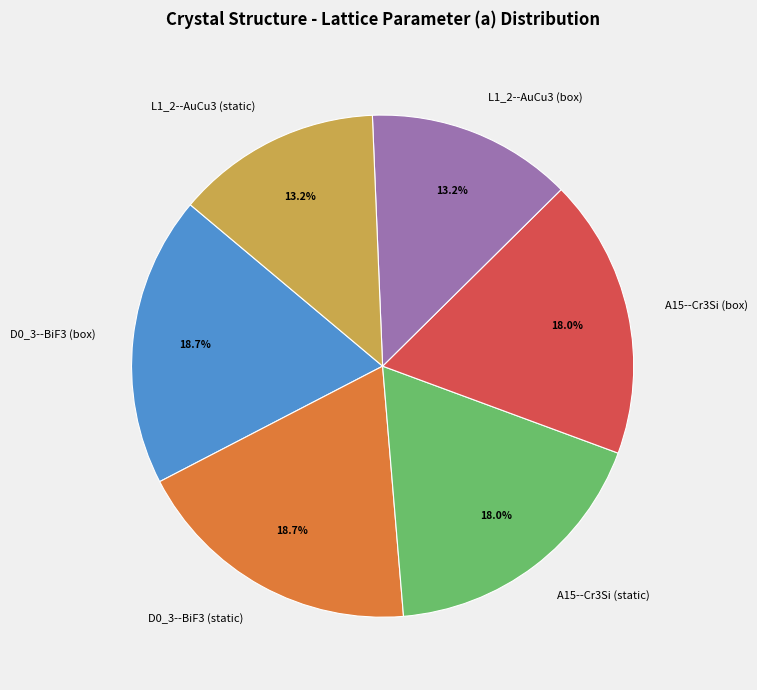

Does A15--Cr3Si (box) represent more than half of the total?

No